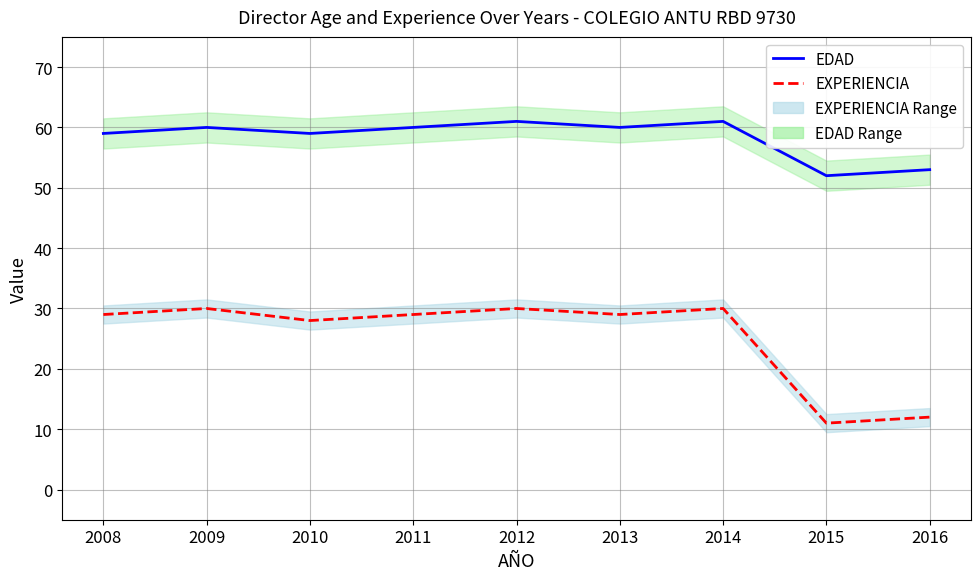

In EXPERIENCIA, how many points are higher than both neighbors (excluding endpoints)?

3